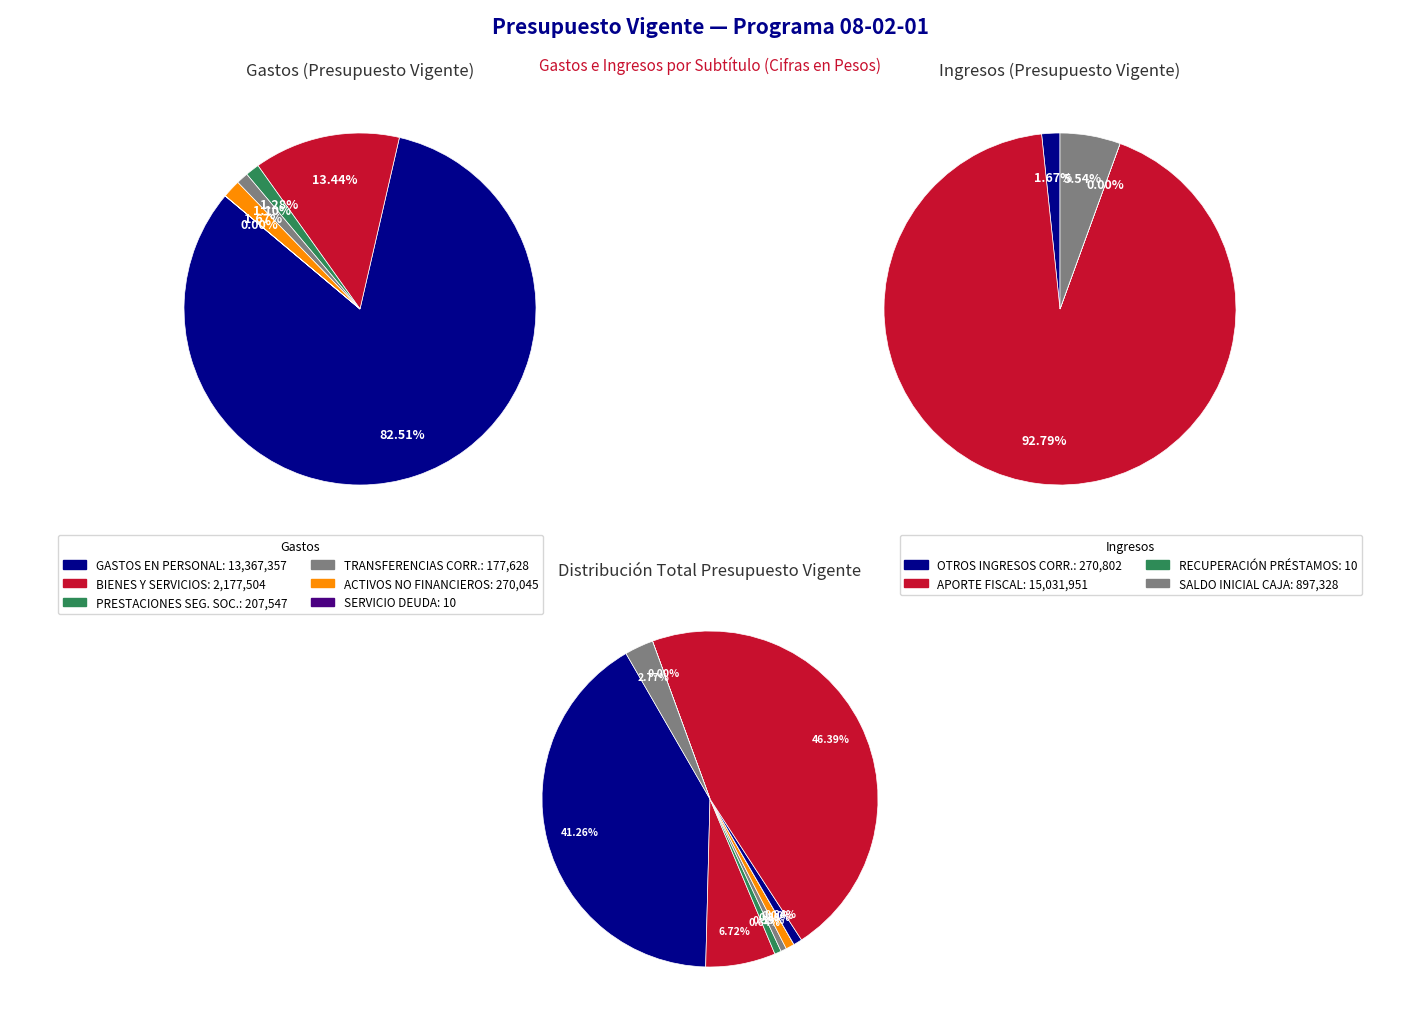

To the nearest percent, what is the difference between the largest and smallest slice percentages?

83%